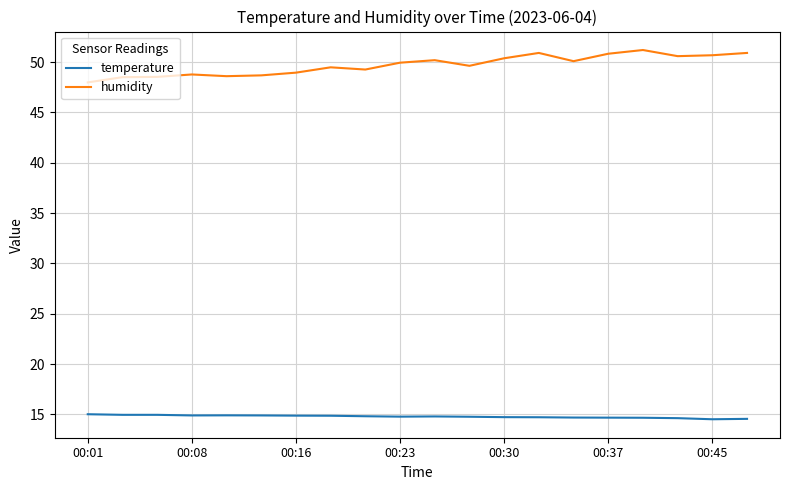

Which series has the widest spread of values?

humidity